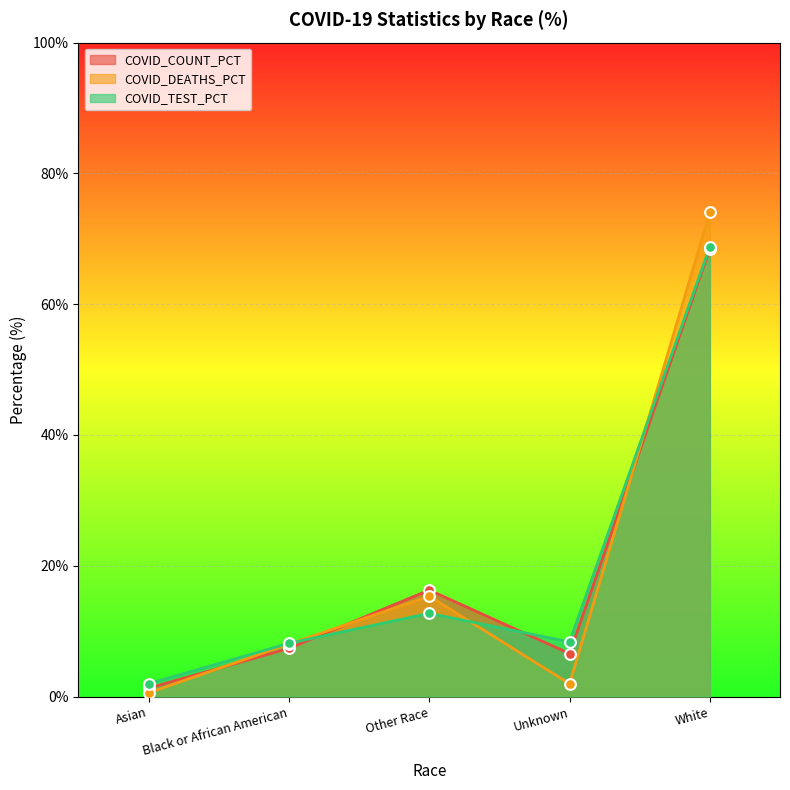

Which series has the largest total across all categories?

COVID_COUNT_PCT